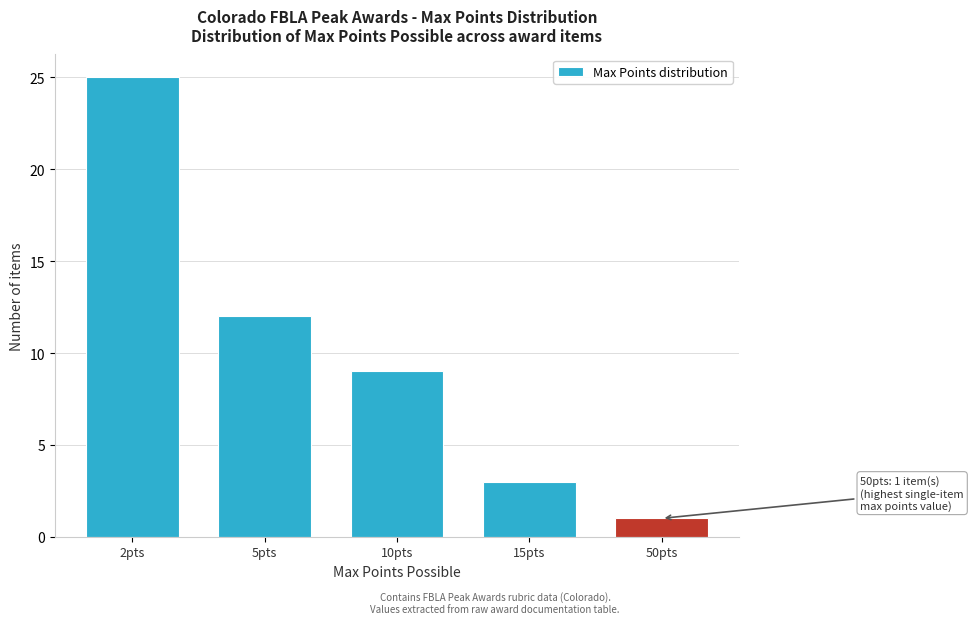

Reading left to right, what are all the values shown in this chart?

25	12	9	3	1